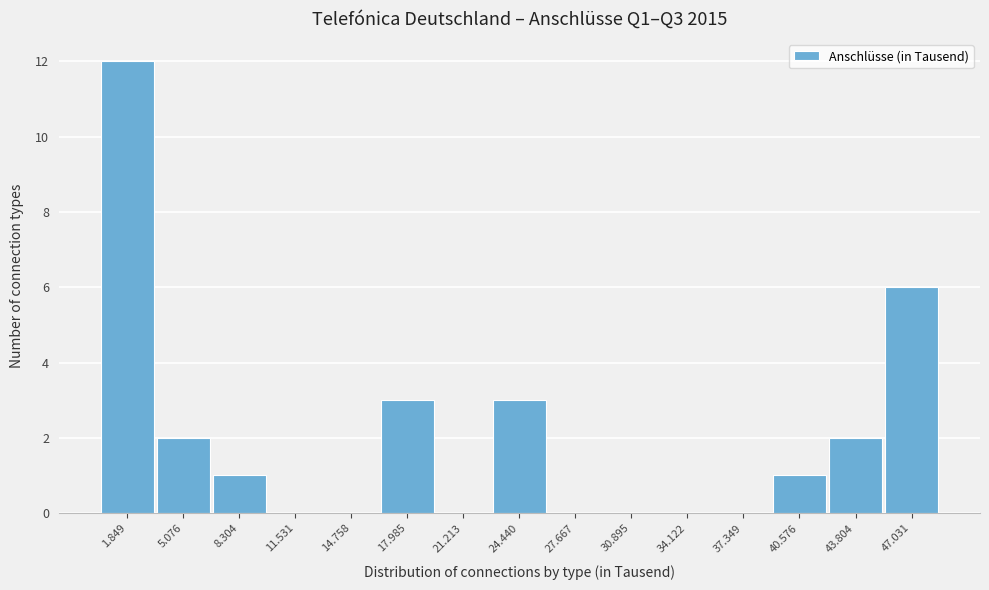

Reading left to right, transcribe all the data shown in this chart.

1.849=12	5.076=2	8.304=1	11.531=0	14.758=0	17.985=3	21.213=0	24.440=3	27.667=0	30.895=0	34.122=0	37.349=0	40.576=1	43.804=2	47.031=6